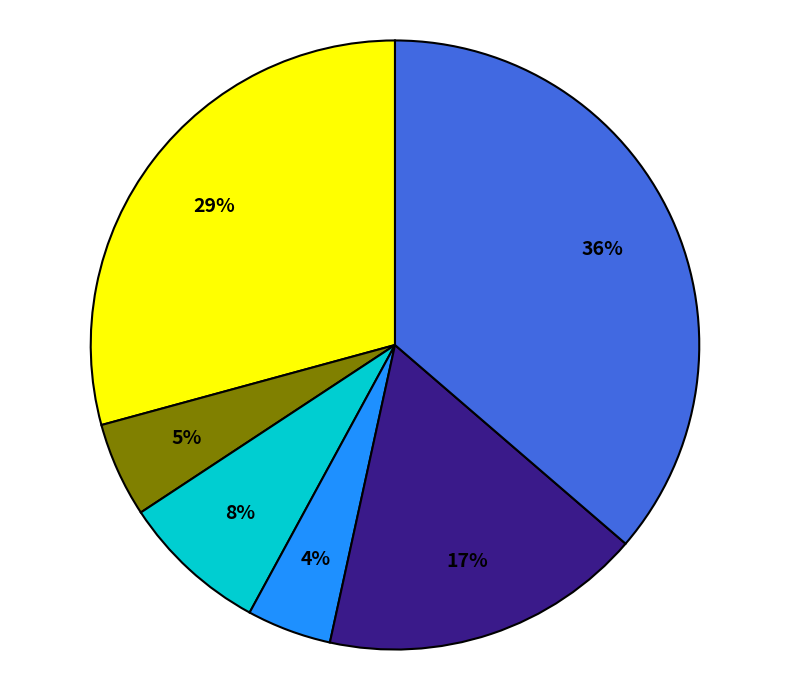

To the nearest percent, what is the difference between the largest and smallest slice percentages?

32%